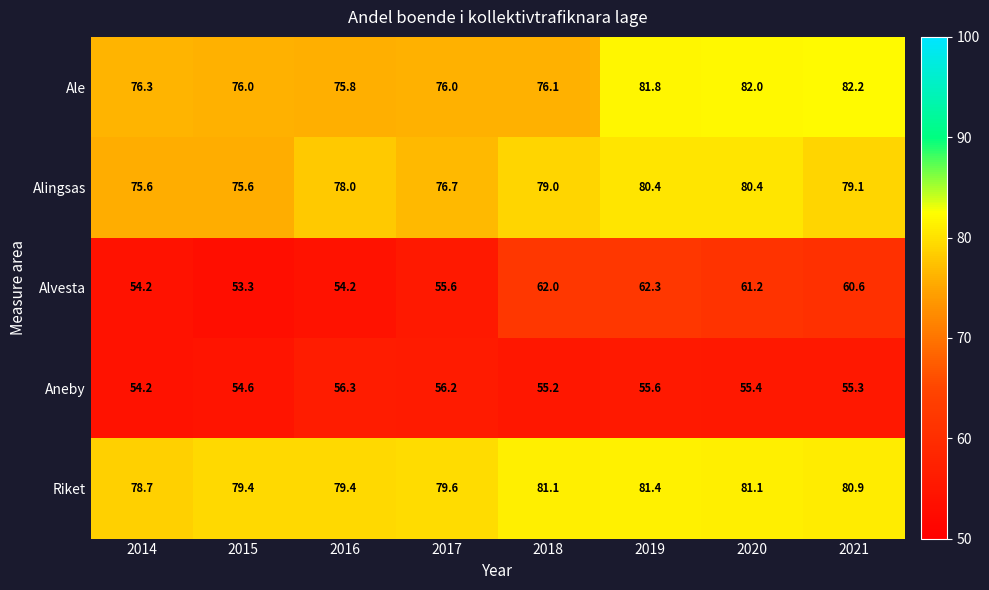

Rank the series at 2016 from lowest to highest value.

Alvesta, Aneby, Ale, Alingsas, Riket